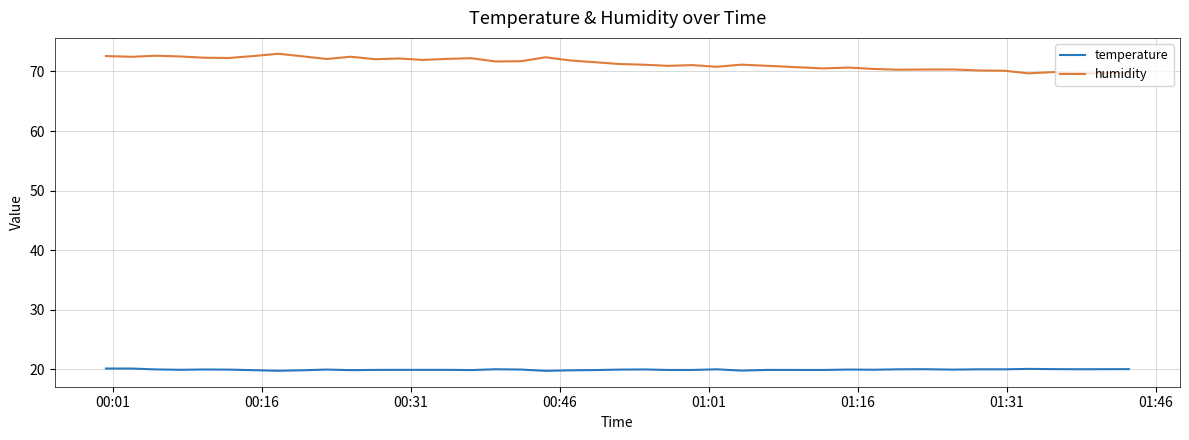

Rank the series by their average value, from lowest to highest.

temperature, humidity